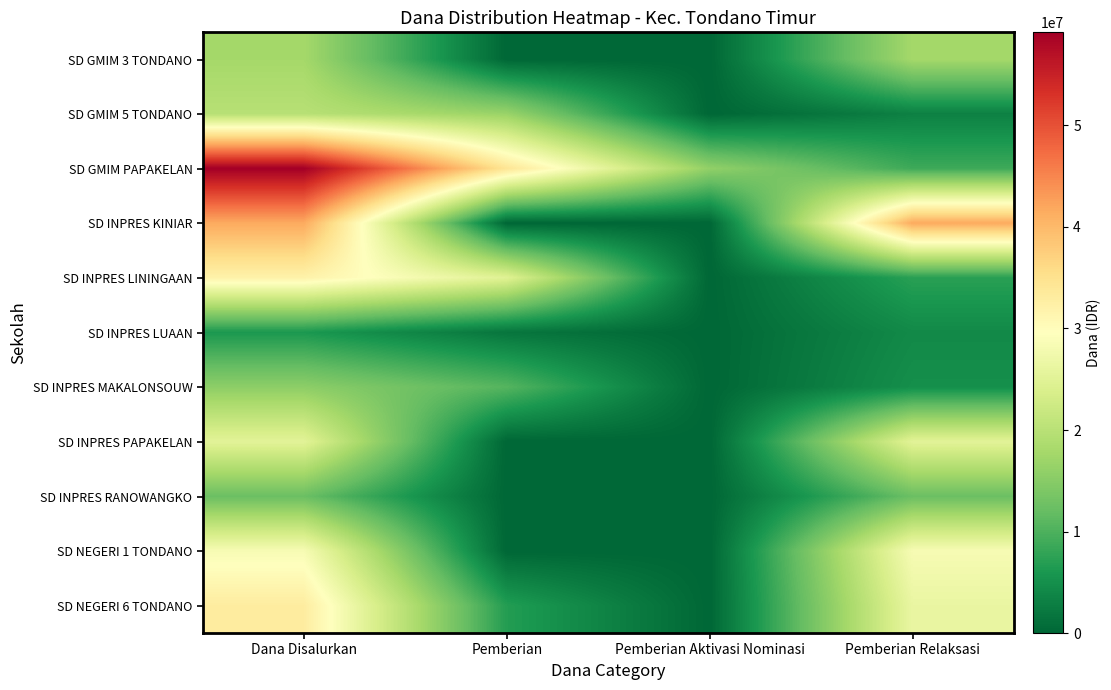

What is the difference between the highest and lowest values at Pemberian Relaksasi?

38475000